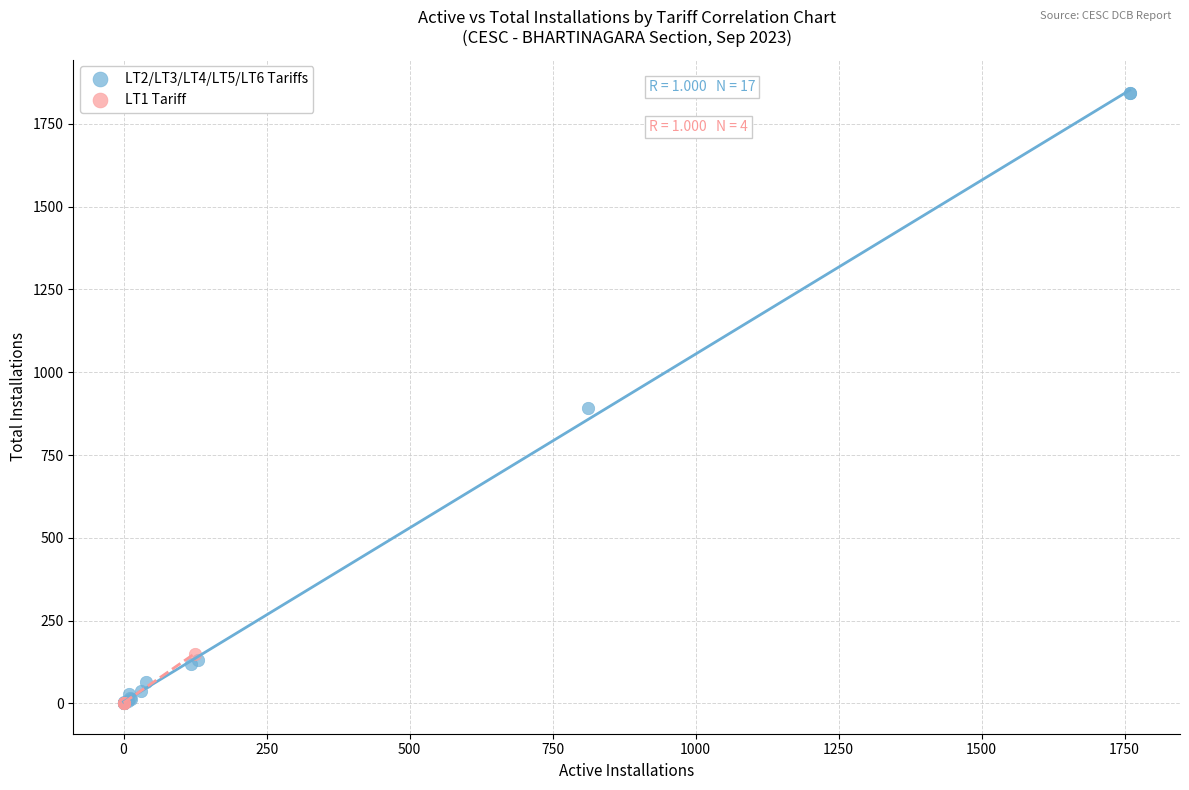

Which series contains the highest Y value?

LT2/LT3/LT4/LT5/LT6 Tariffs